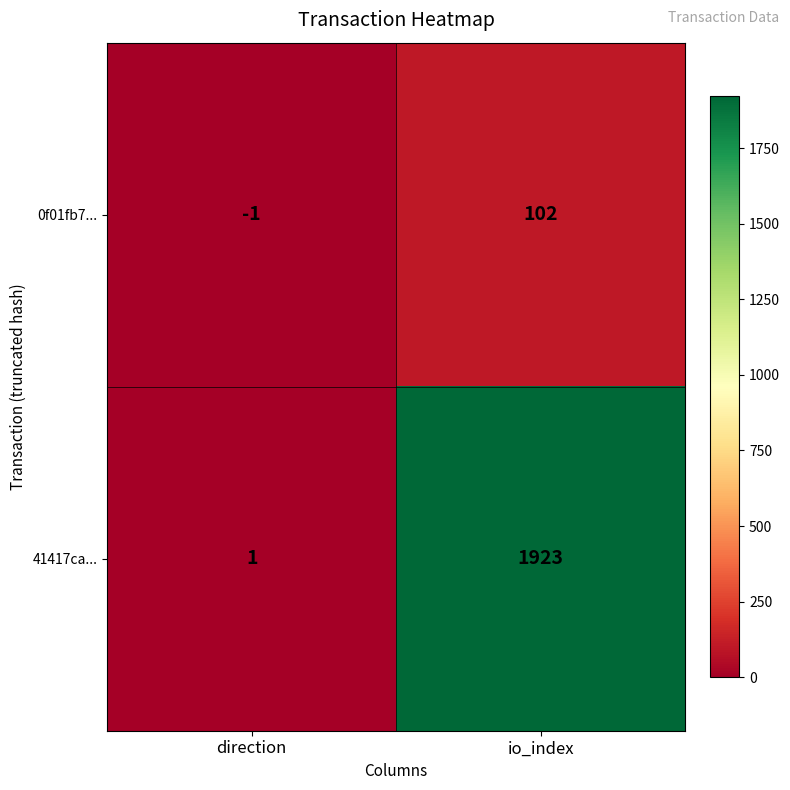

Is it true that 41417ca... equals 1923 at io_index?

True